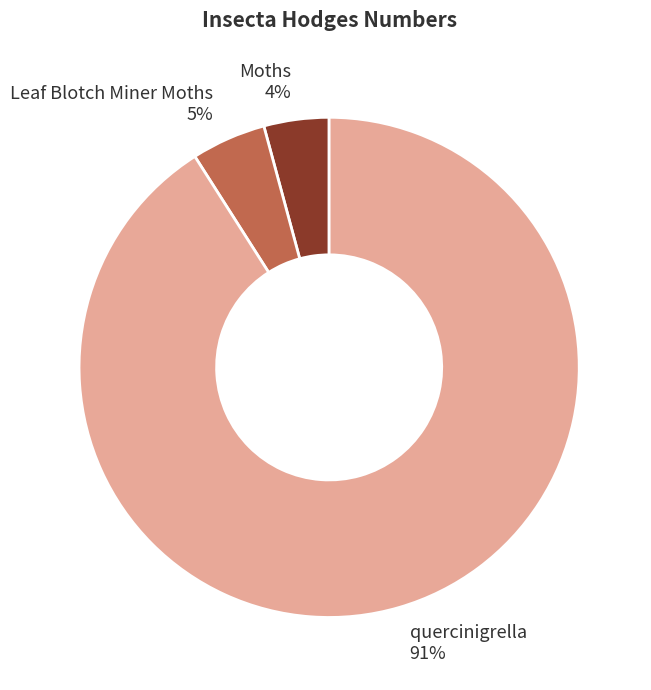

Rank the categories by value from lowest to highest.

Moths, Leaf Blotch Miner Moths, quercinigrella